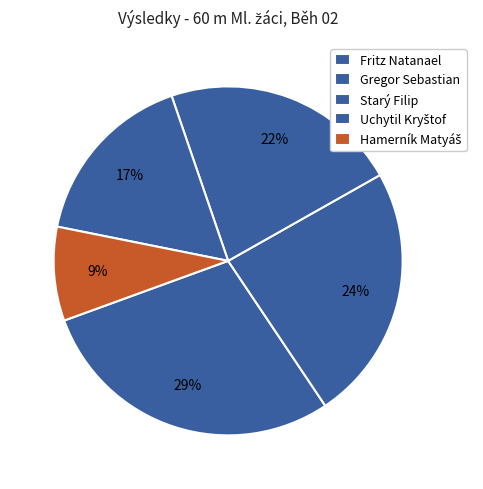

Rank the categories by value from highest to lowest.

Fritz Natanael, Gregor Sebastian, Starý Filip, Uchytil Kryštof, Hamerník Matyáš